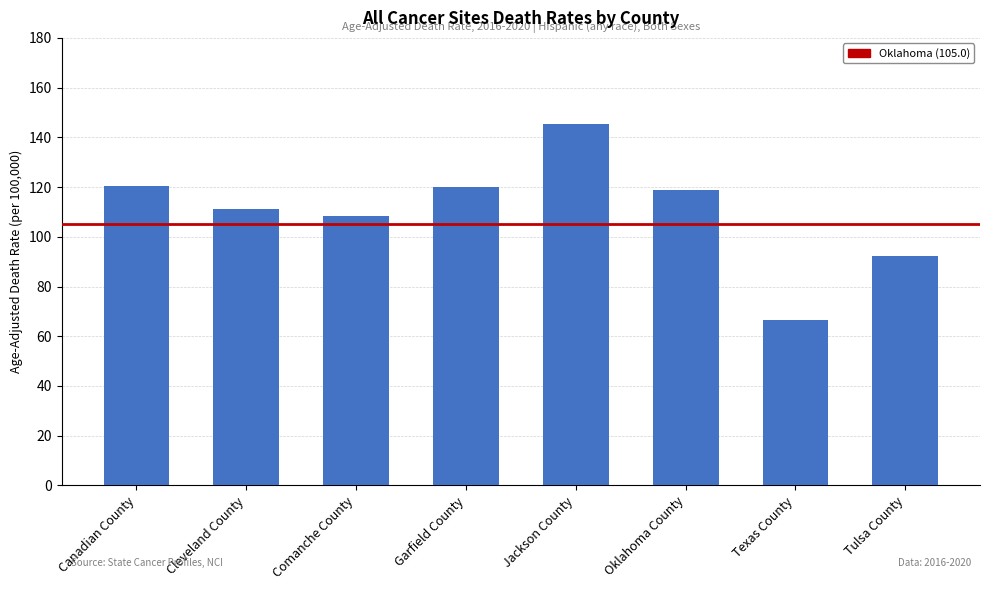

What is the minimum value shown in the chart?

66.5